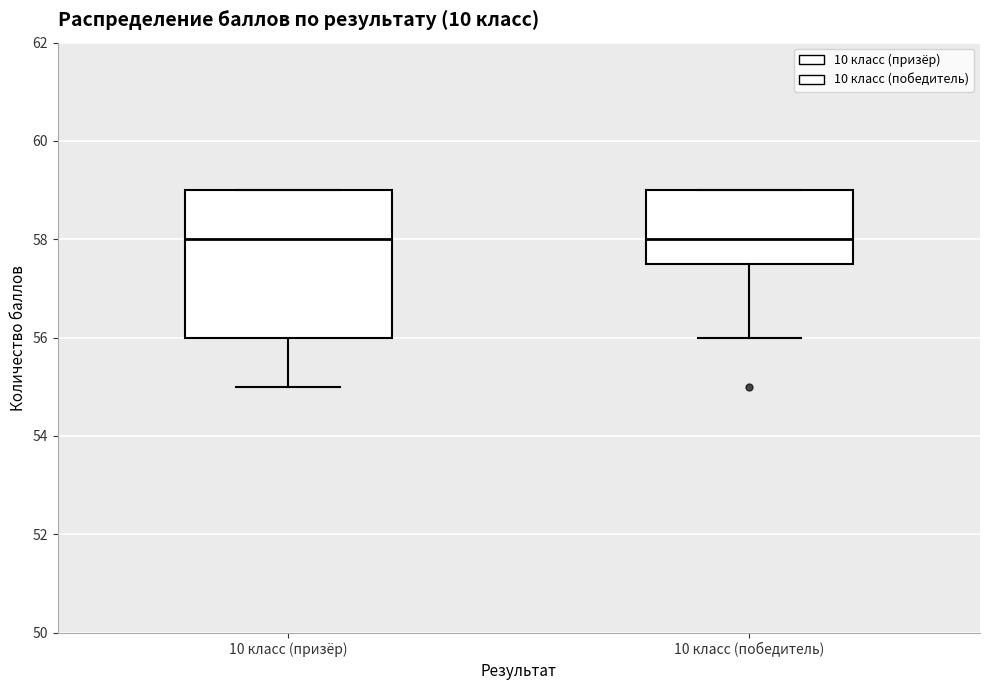

Reading left to right, read every box against the y-axis: the position of its median line, the range the box covers, and the ends of its whiskers. The values are not printed on the chart, so give them approximately, as read against the axis.

10 класс (призёр): median 58.0, box 56.0 to 59.0, whiskers 55.0 to 59.0
10 класс (победитель): median 58.0, box 57.6 to 59.0, whiskers 56.0 to 59.0